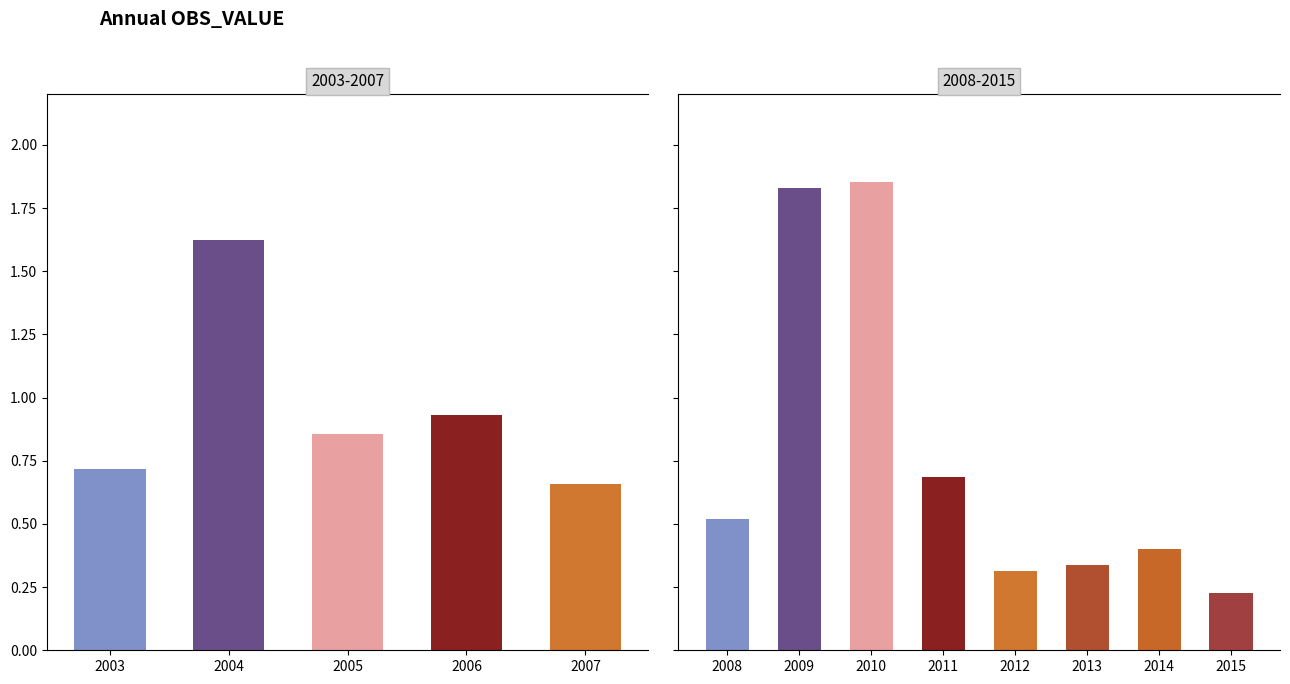

What is the value of the 8th bar from the left?

1.9